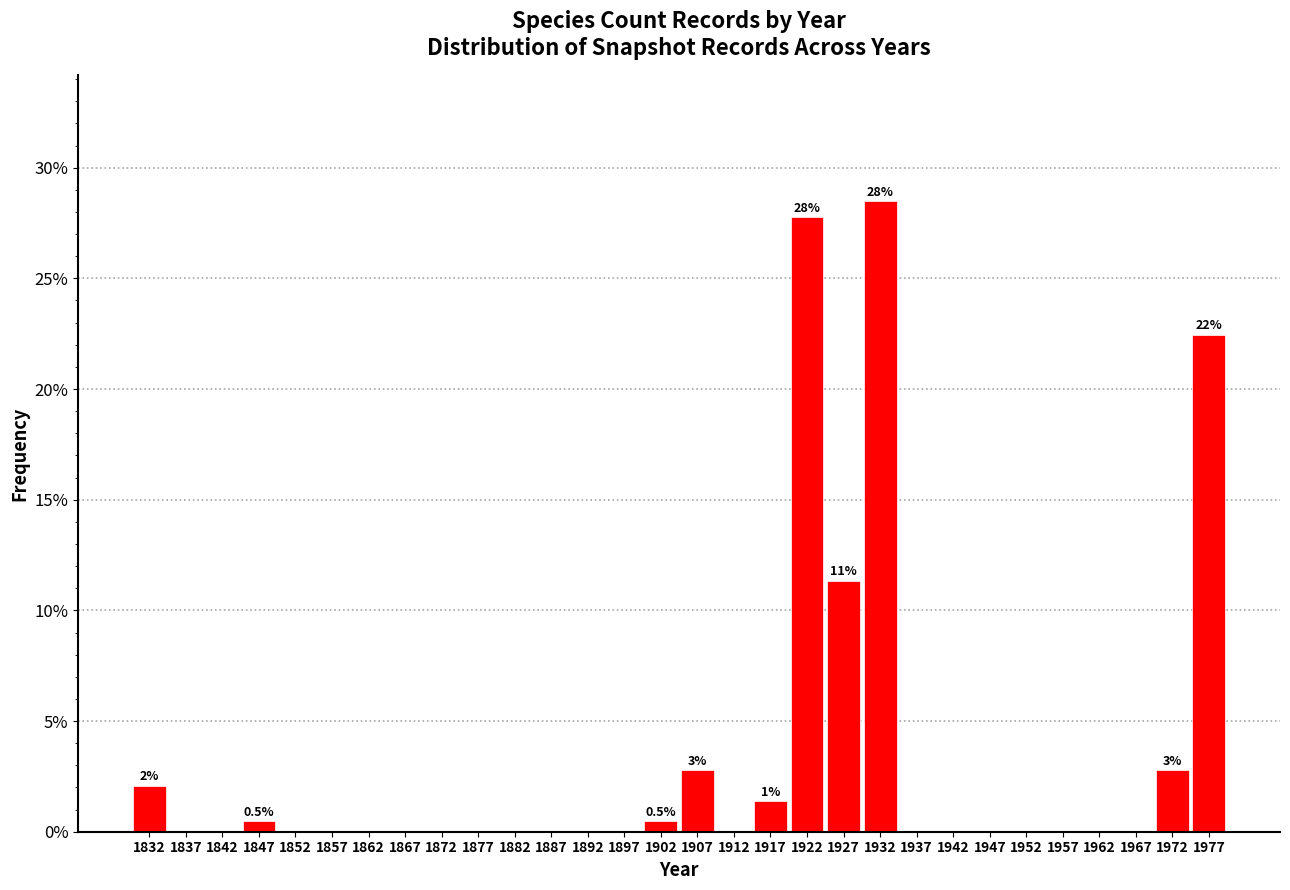

Which range on the x-axis has the tallest bar?

1929.5 to 1934.5